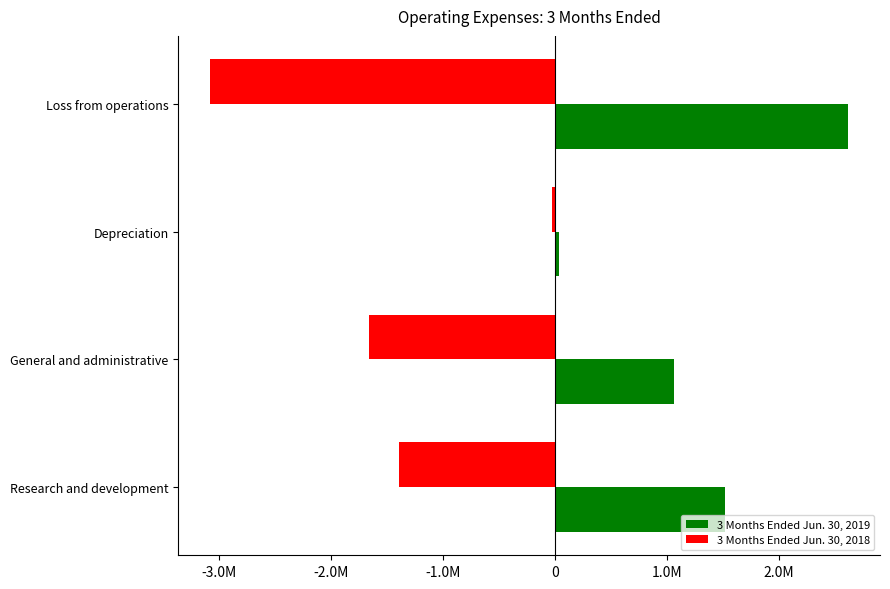

Which category has the lowest value across all series?

Loss from operations